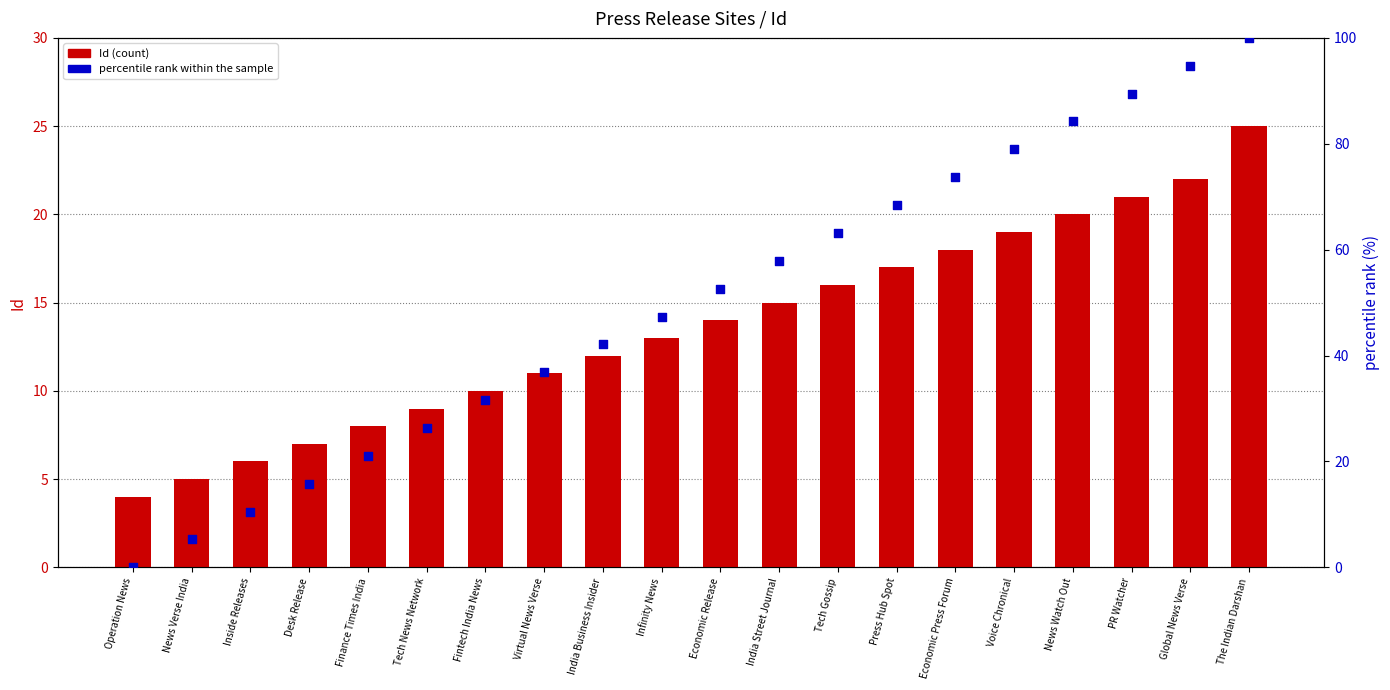

At which category is the sum across all series the highest?

The Indian Darshan